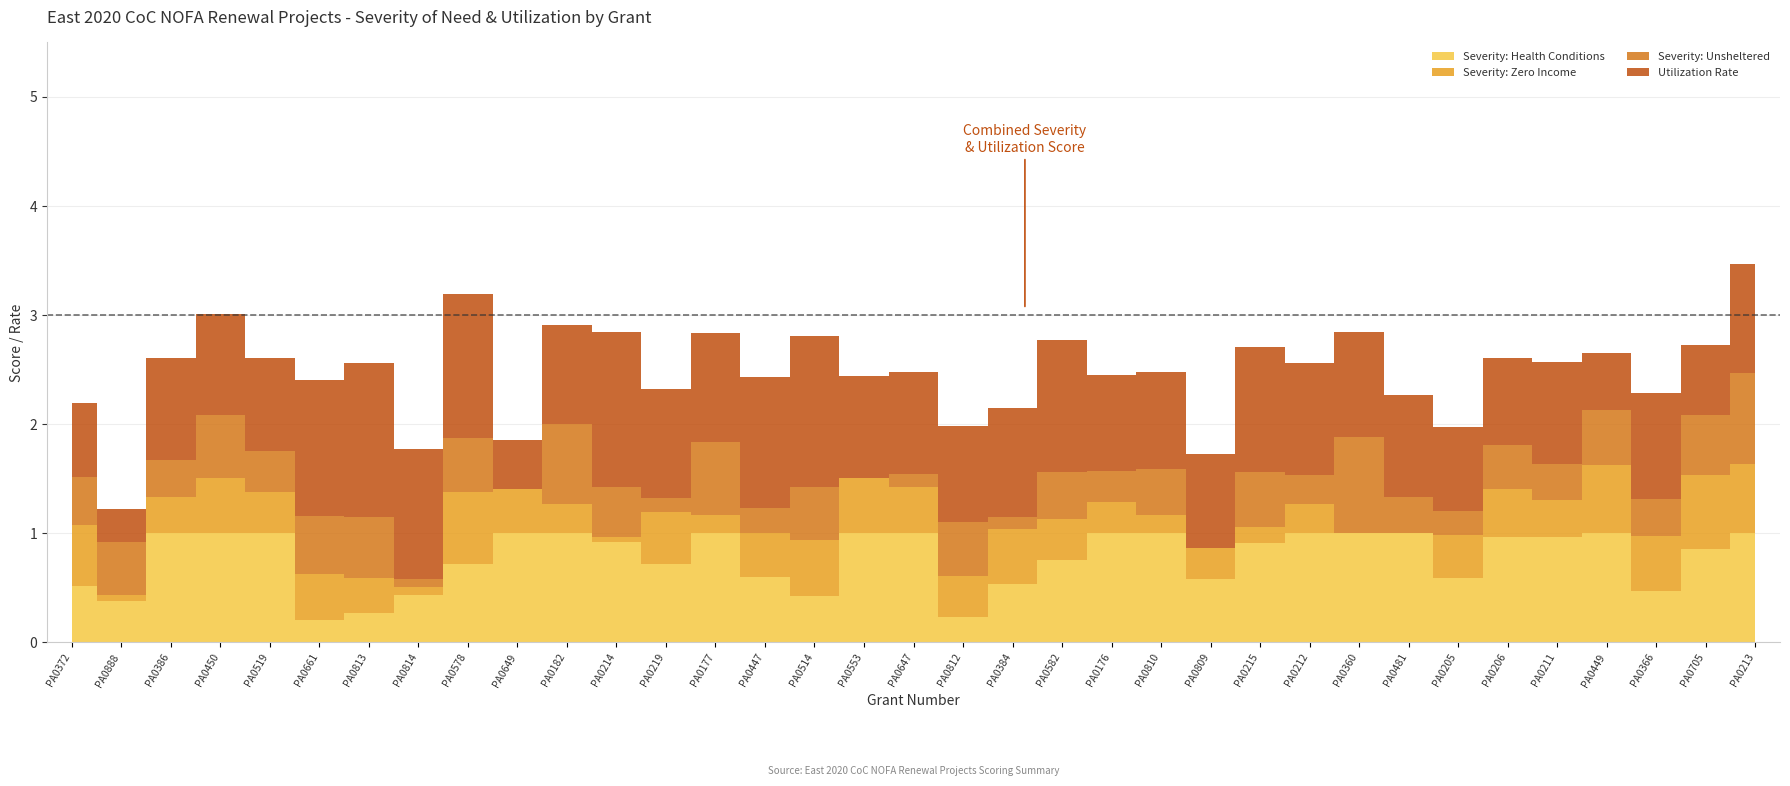

Which series has the largest total across all categories?

Utilization Rate